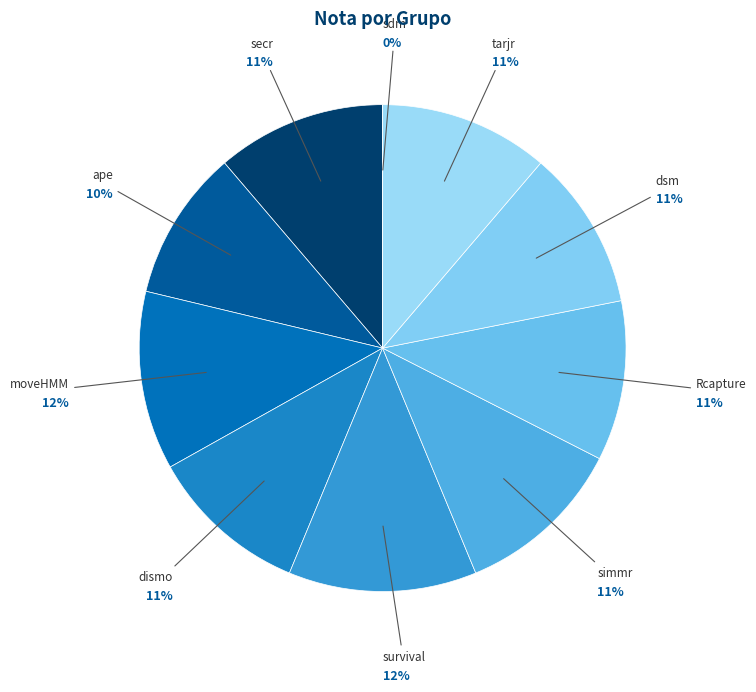

True or false: dsm accounts for 17% of the total.

False